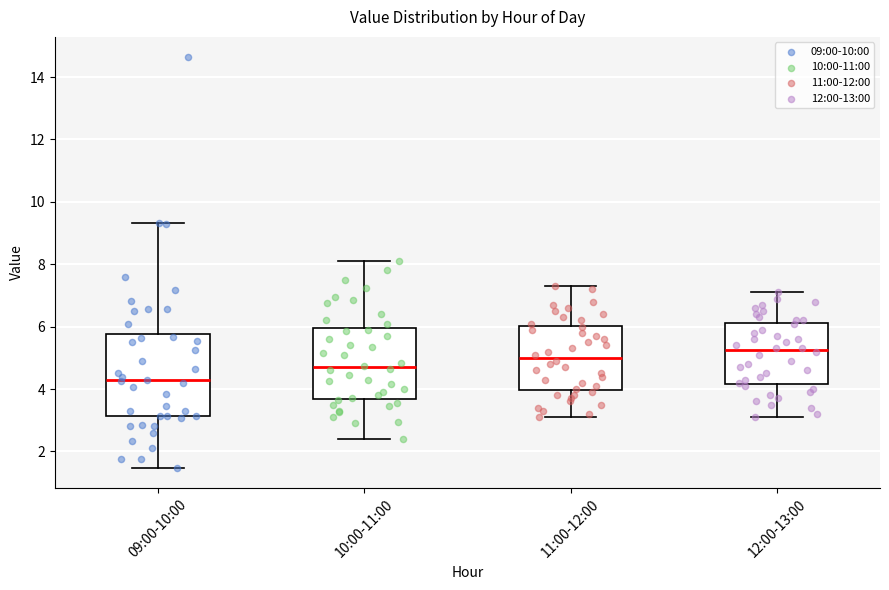

Which box has the highest median line?

12:00-13:00